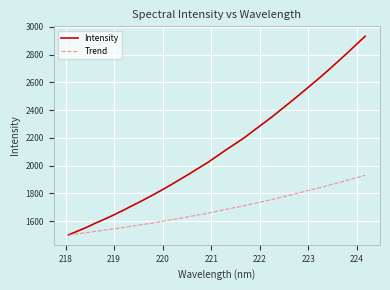

Which series has the largest total across all categories?

Intensity